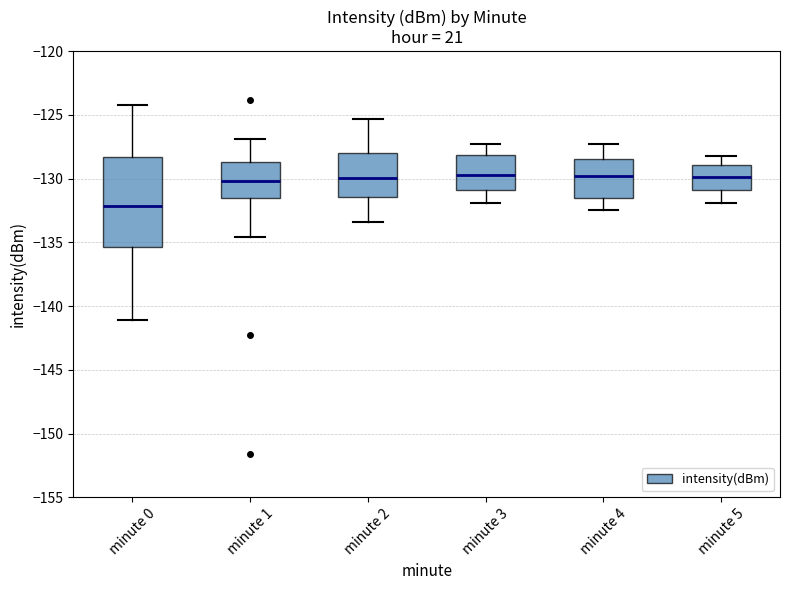

Where does the median line of the box for minute 4 sit on the y-axis? The values are not printed on the chart, so give them approximately, as read against the axis.

-130.0